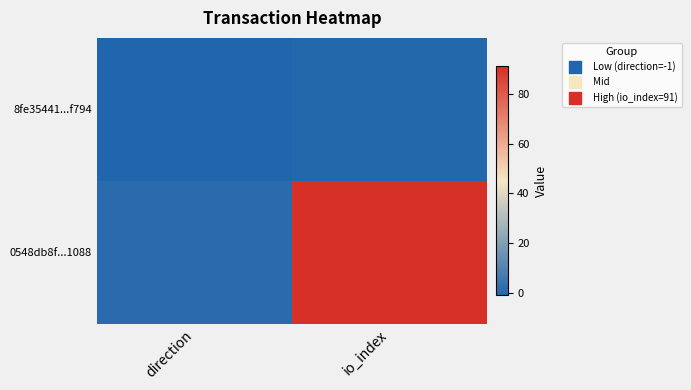

At which category does the chart reach its peak across all series?

io_index